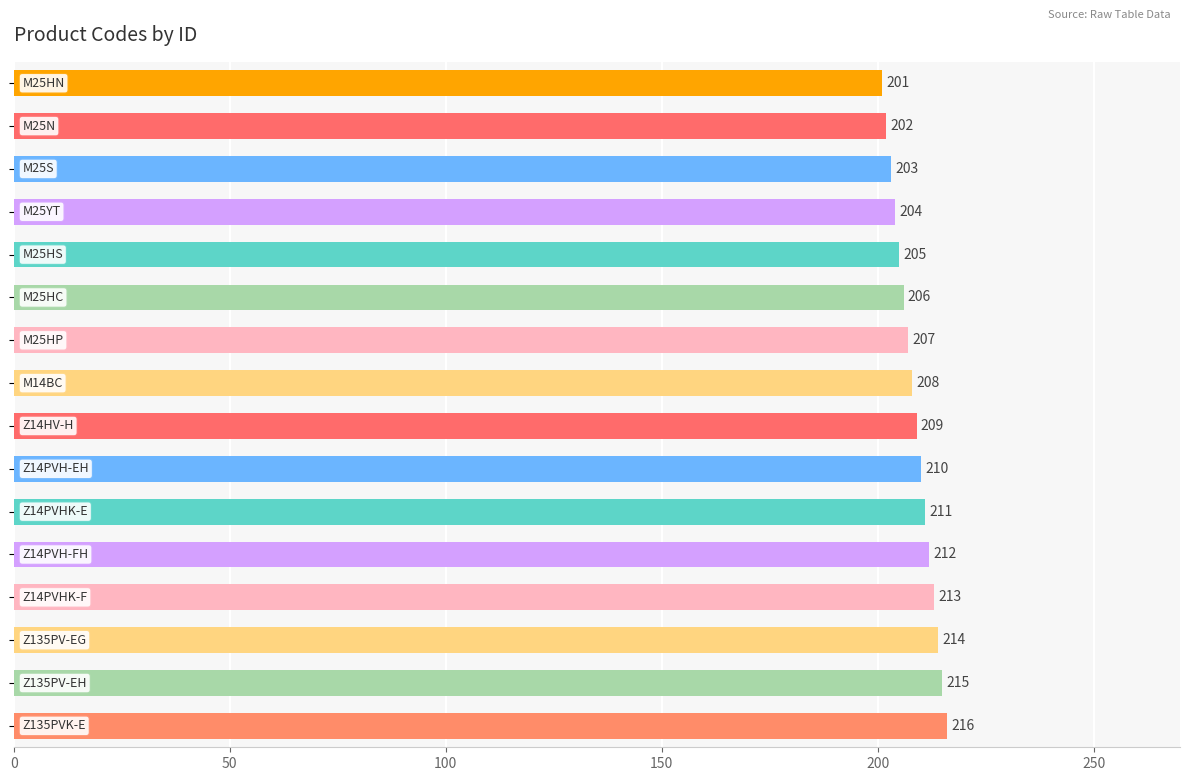

What is the value of the 4th bar from the top?

204